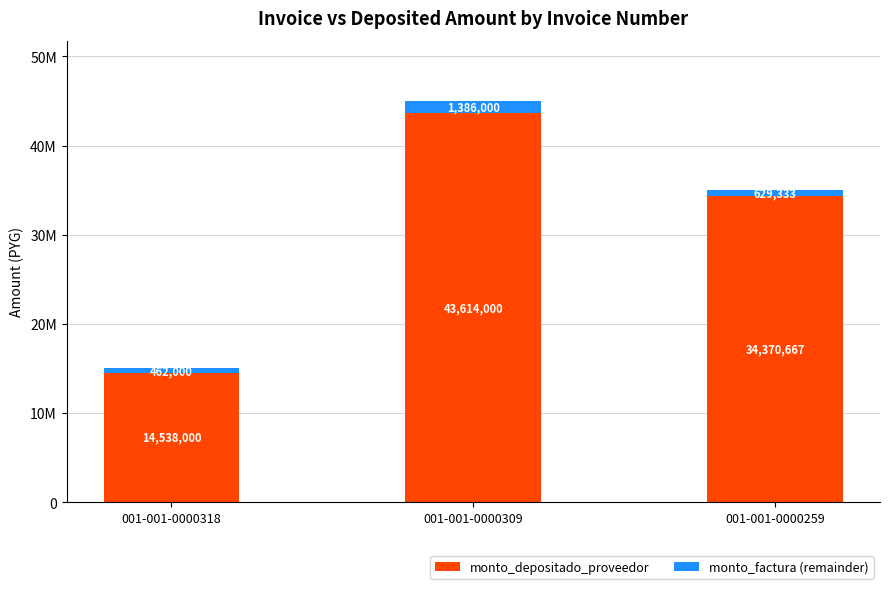

Between 001-001-0000318 and 001-001-0000259, which series saw the biggest shift?

monto_depositado_proveedor